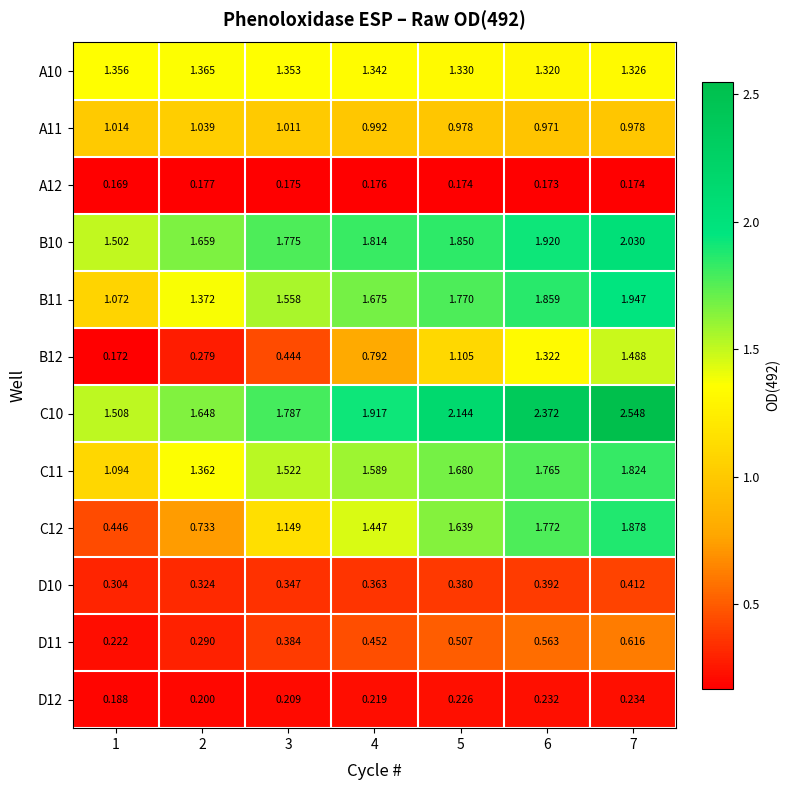

Is the value of D11 at 1 greater than the value of B10 at 1?

No